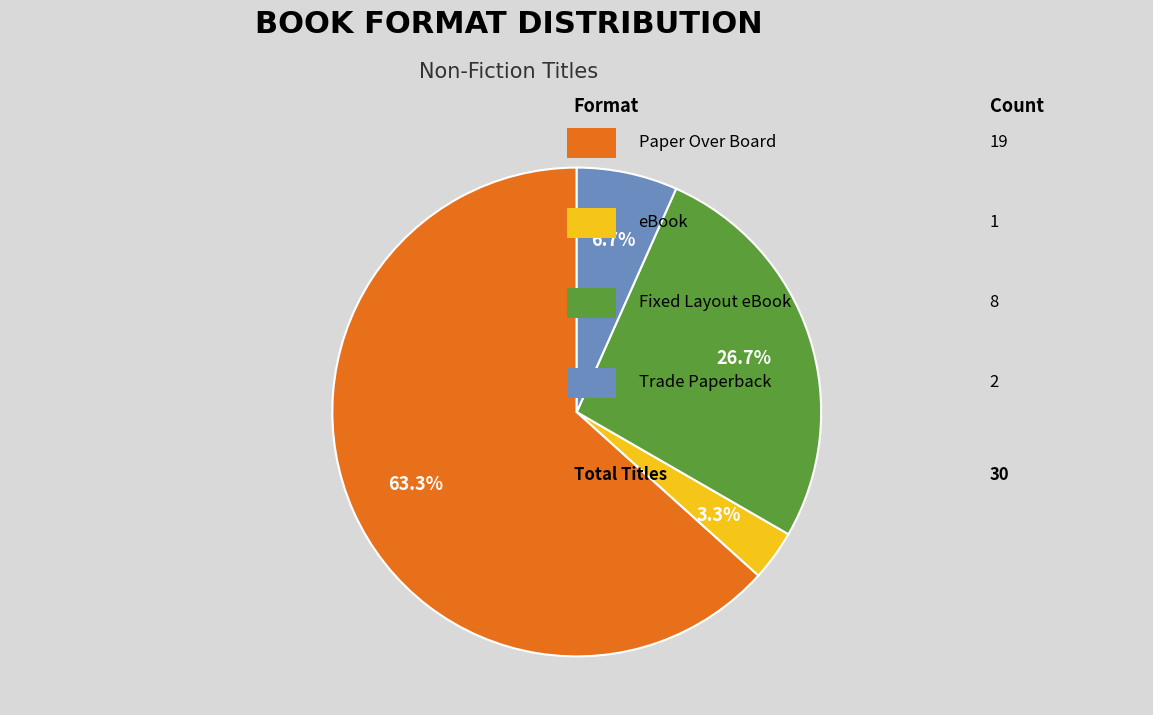

Is there a majority slice in this chart?

Yes